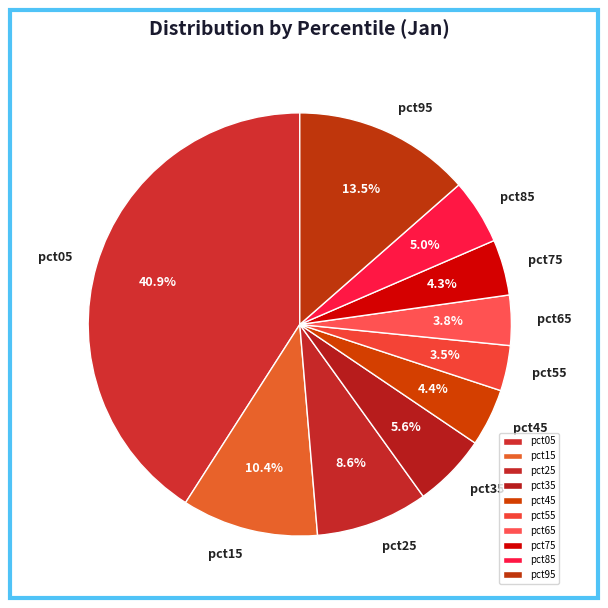

Does pct75 represent more than half of the total?

No